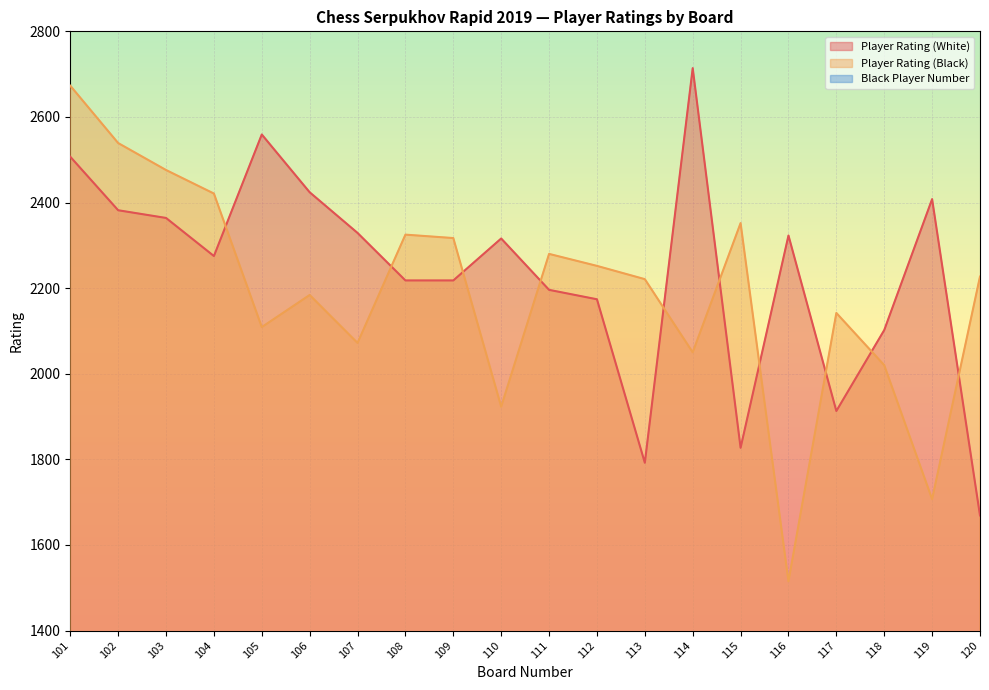

True or false: Player Rating (White) has a value of 2424 at 106.

True